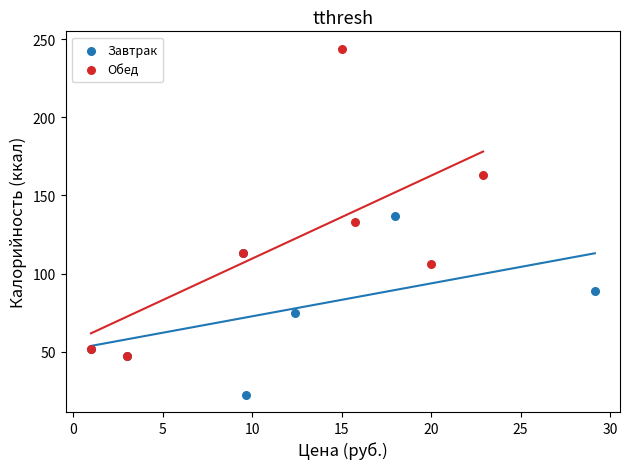

Which series contains the lowest Y value?

Завтрак